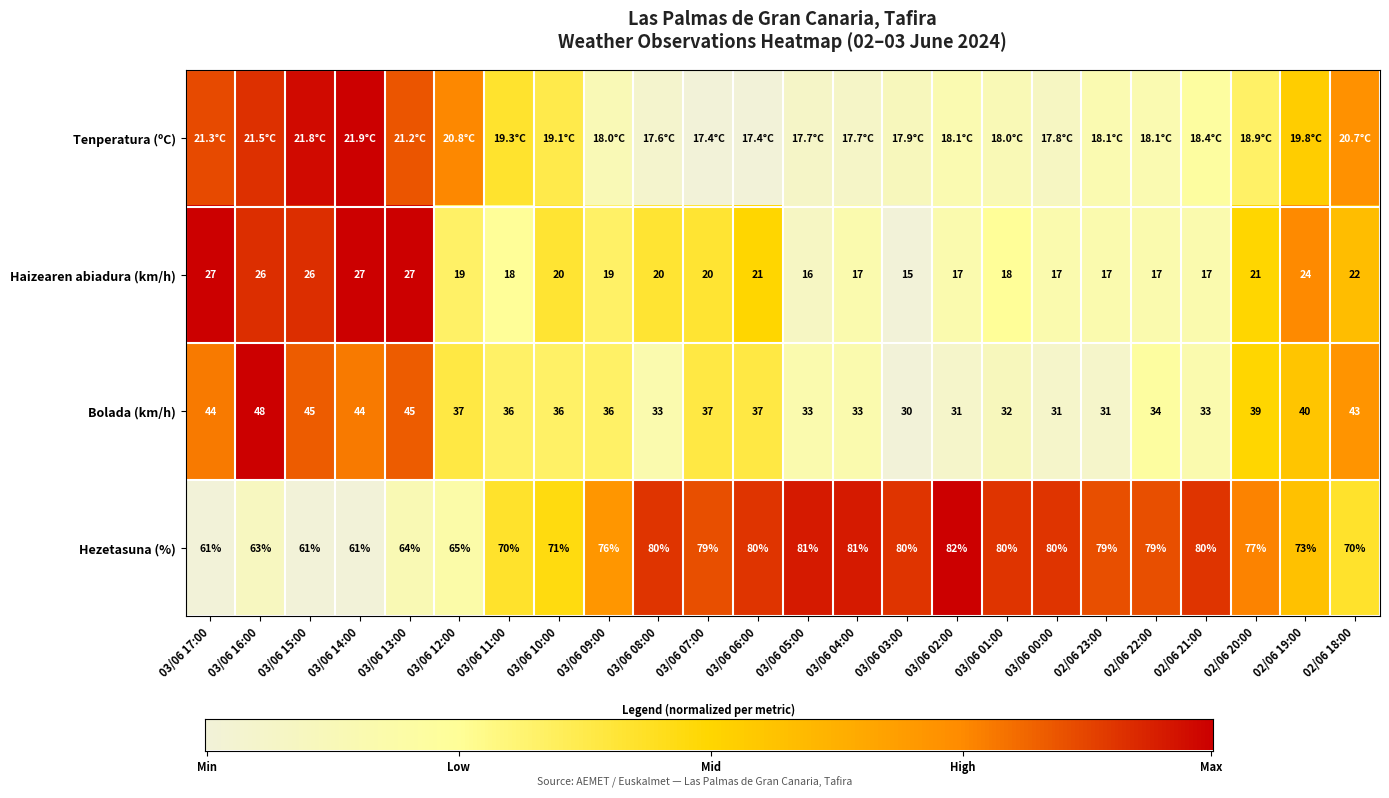

Is the value of Haizearen abiadura (km/h) at 03/06 00:00 greater than the value of Bolada (km/h) at 02/06 20:00?

No